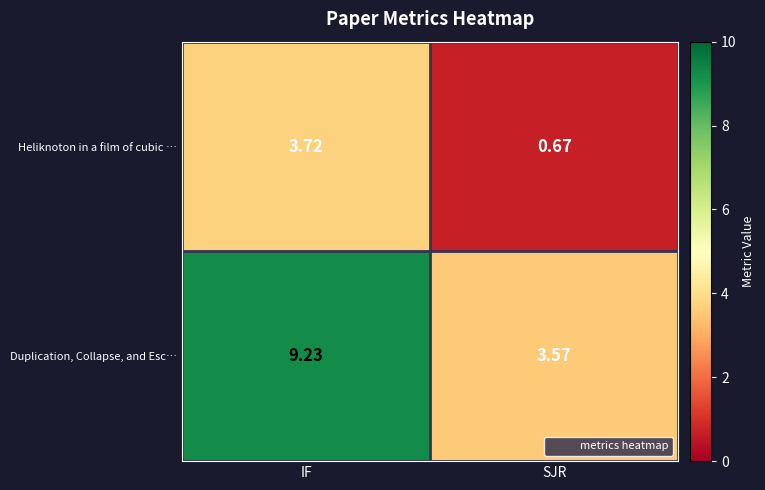

Which category has the lowest value in the Heliknoton in a film of cubic … series?

SJR